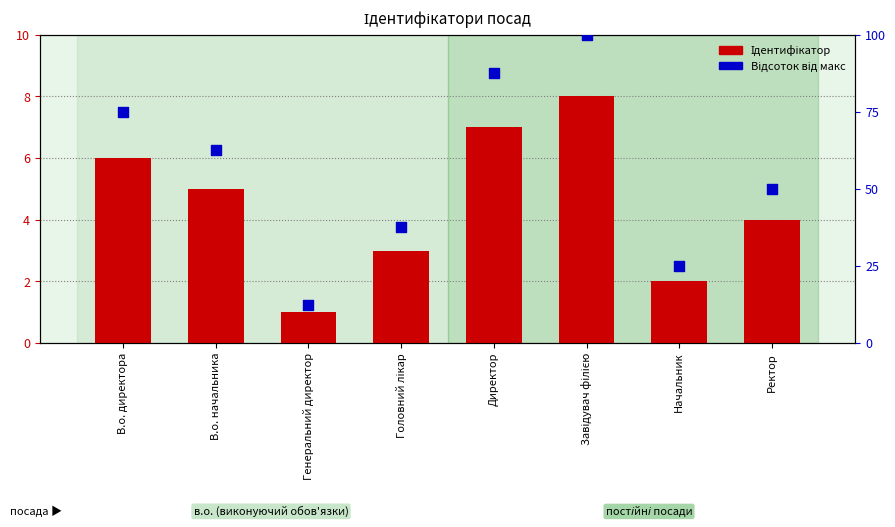

At how many categories does at least one series exceed 11?

8